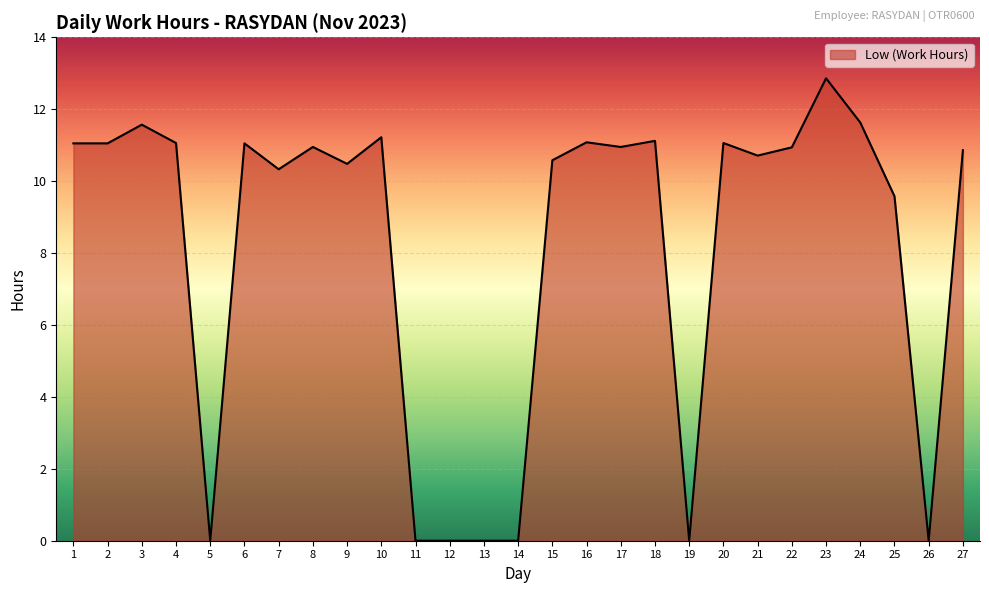

The chart shows a value of 6.5 at 23. True or false?

False